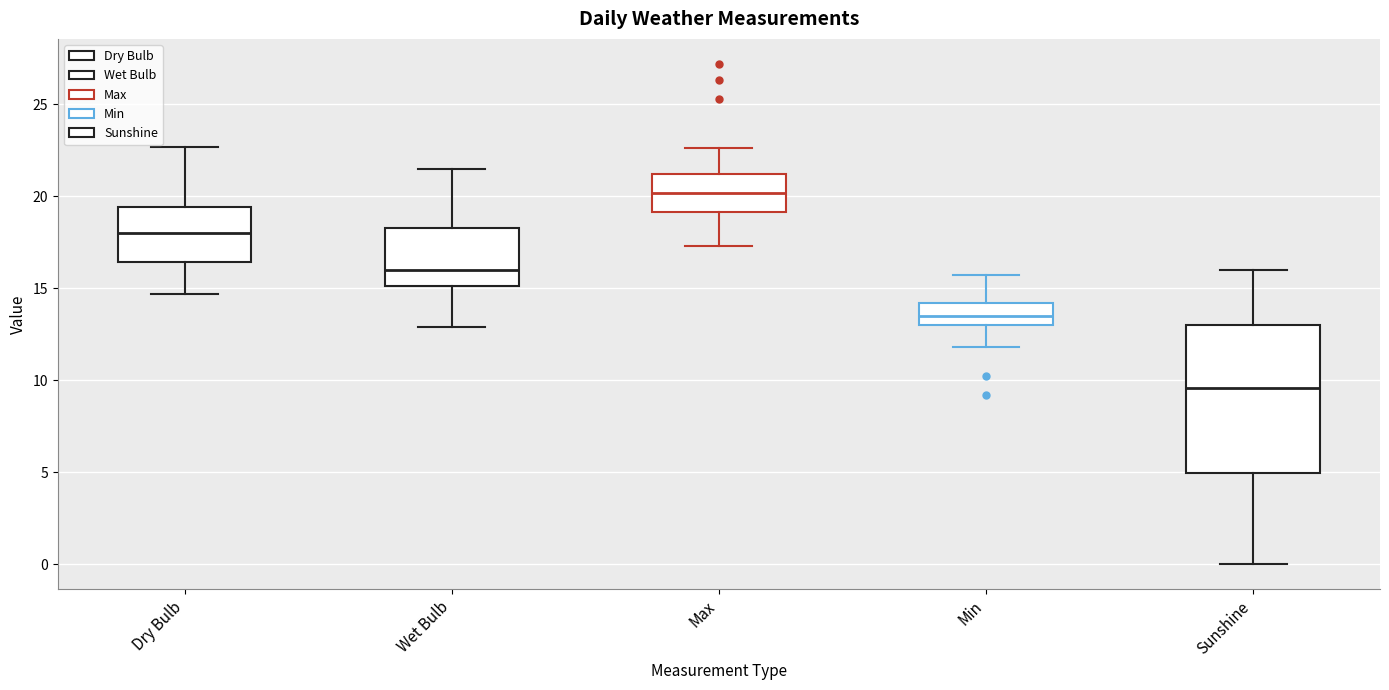

Reading left to right, read every box against the y-axis: the position of its median line, the range the box covers, and the ends of its whiskers. The values are not printed on the chart, so give them approximately, as read against the axis.

Dry Bulb: median 18.0, box 16.5 to 19.5, whiskers 14.5 to 22.5
Wet Bulb: median 16.0, box 15.0 to 18.5, whiskers 13.0 to 21.5
Max: median 20.0, box 19.0 to 21.0, whiskers 17.5 to 22.5
Min: median 13.5, box 13.0 to 14.0, whiskers 12.0 to 15.5
Sunshine: median 9.5, box 5.0 to 13.0, whiskers 0.0 to 16.0